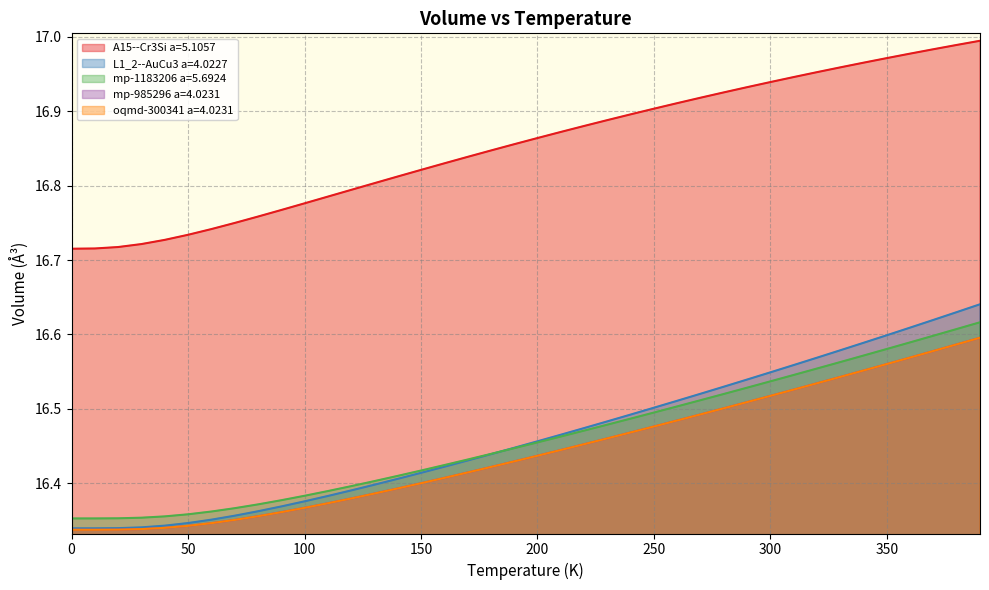

Does the chart have visible grid lines?

Yes